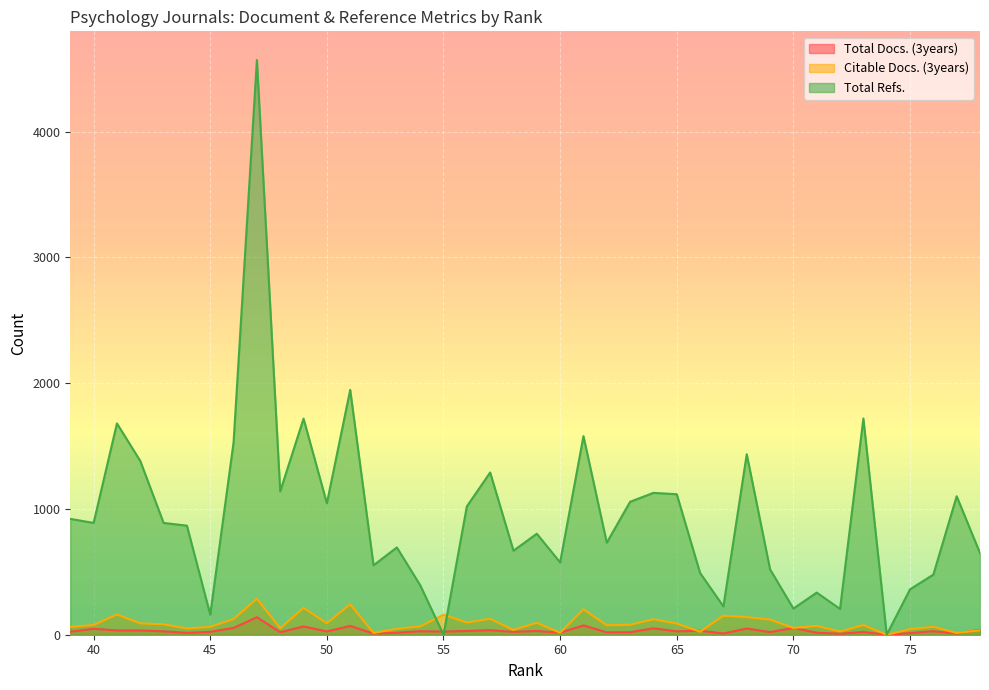

Which series has the largest total across all categories?

Total Refs.